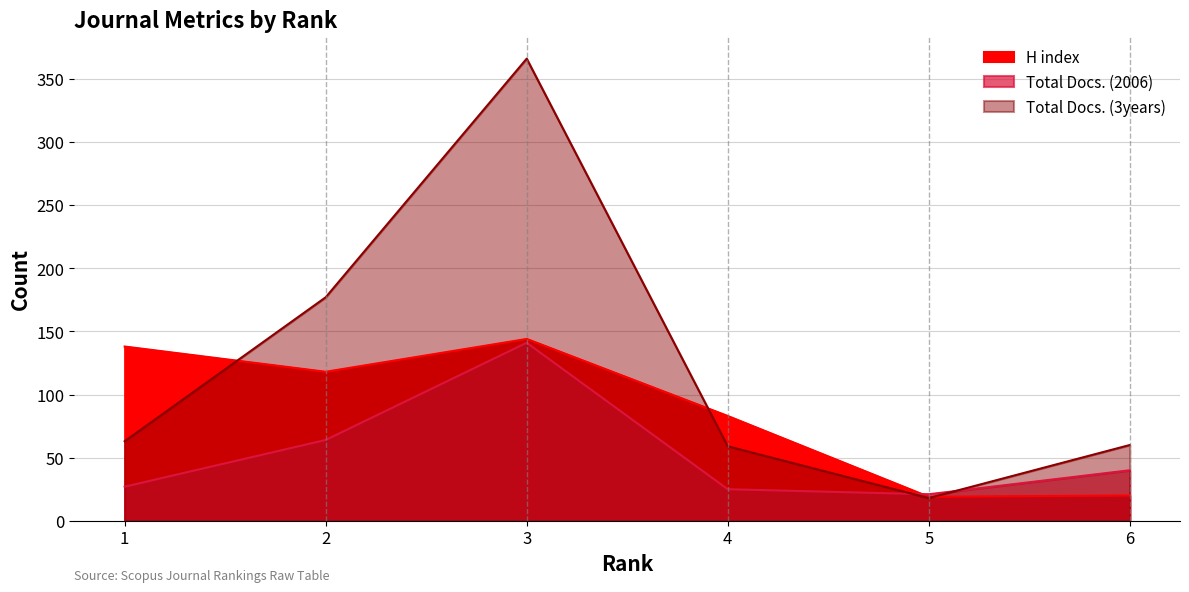

Which series ends up on top after the final intersection of Total Docs. (3years) and Total Docs. (2006)?

Total Docs. (3years)